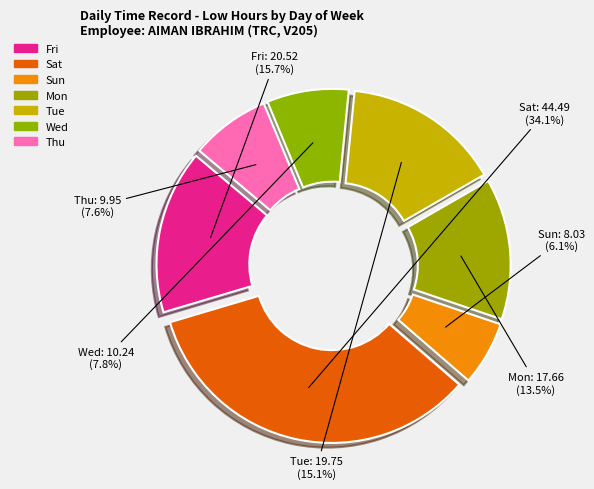

What percentage is the Thu slice, to the nearest percent?

8%